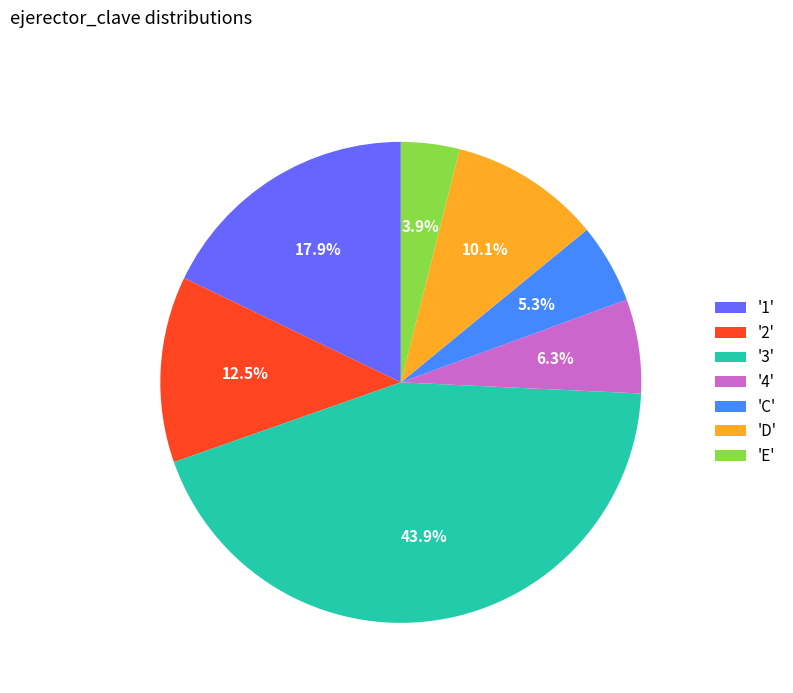

Between 'E' and 'D', which is larger?

'D'